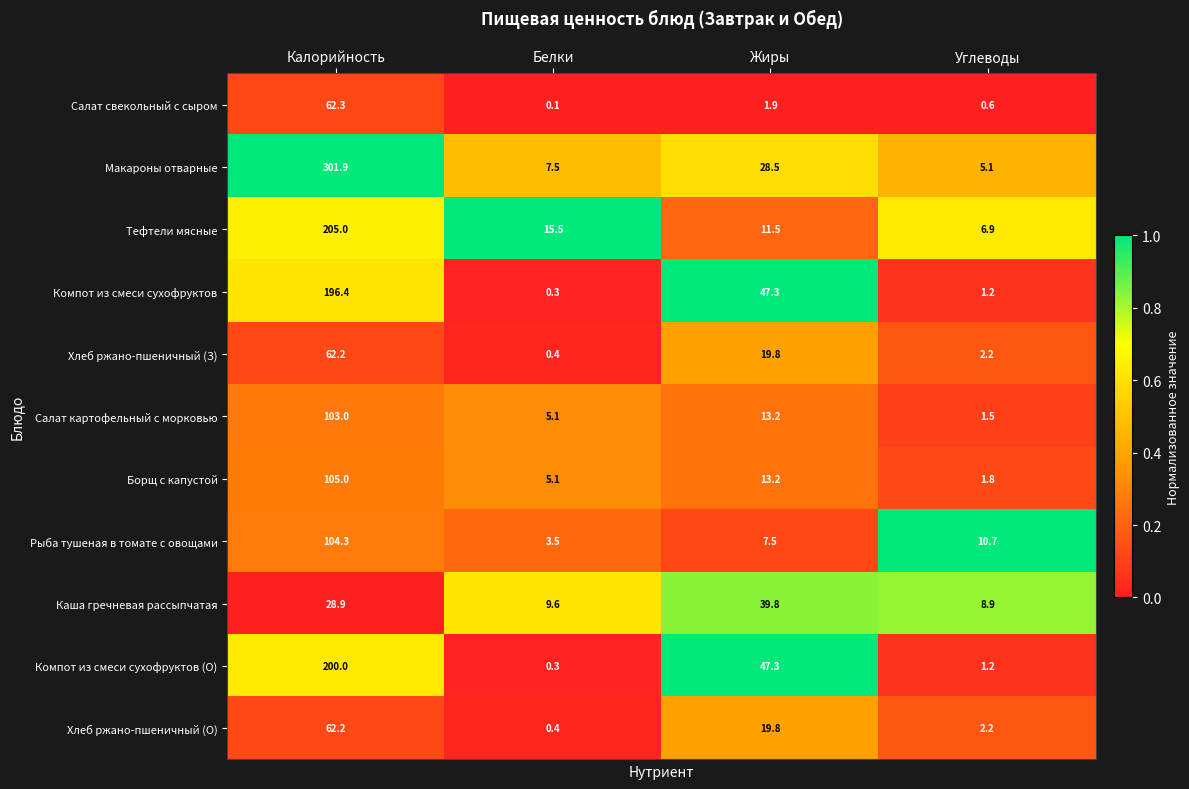

Which category has the highest value across all series?

Калорийность